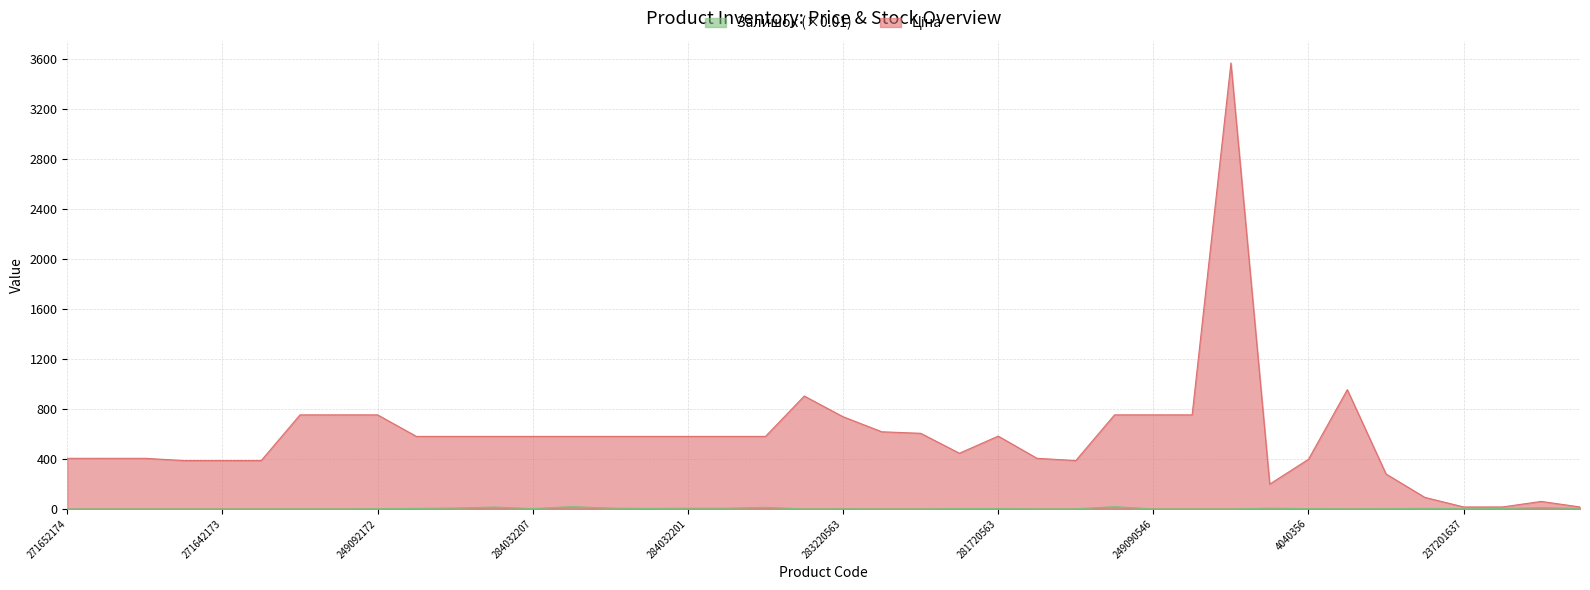

How many data points does each series have?

40